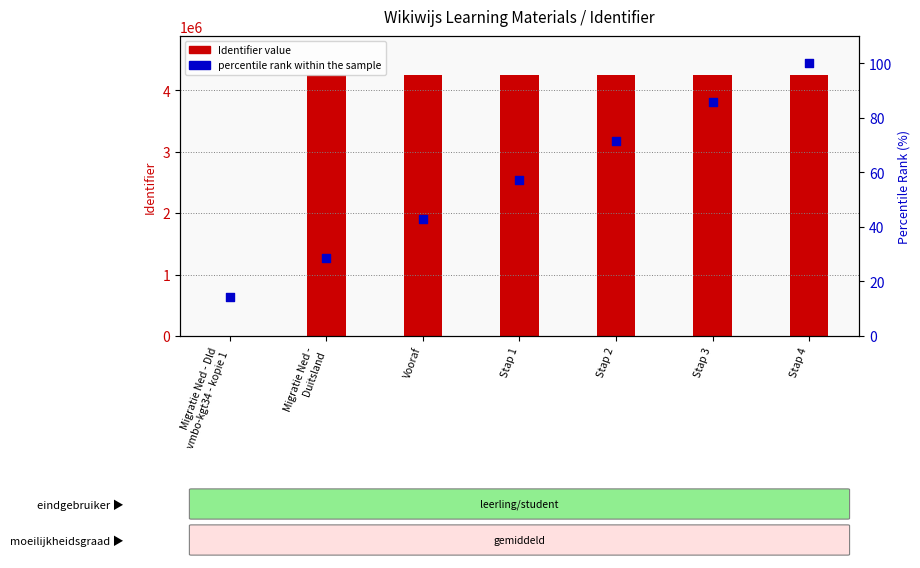

At which category is the sum across all series the highest?

Stap 4